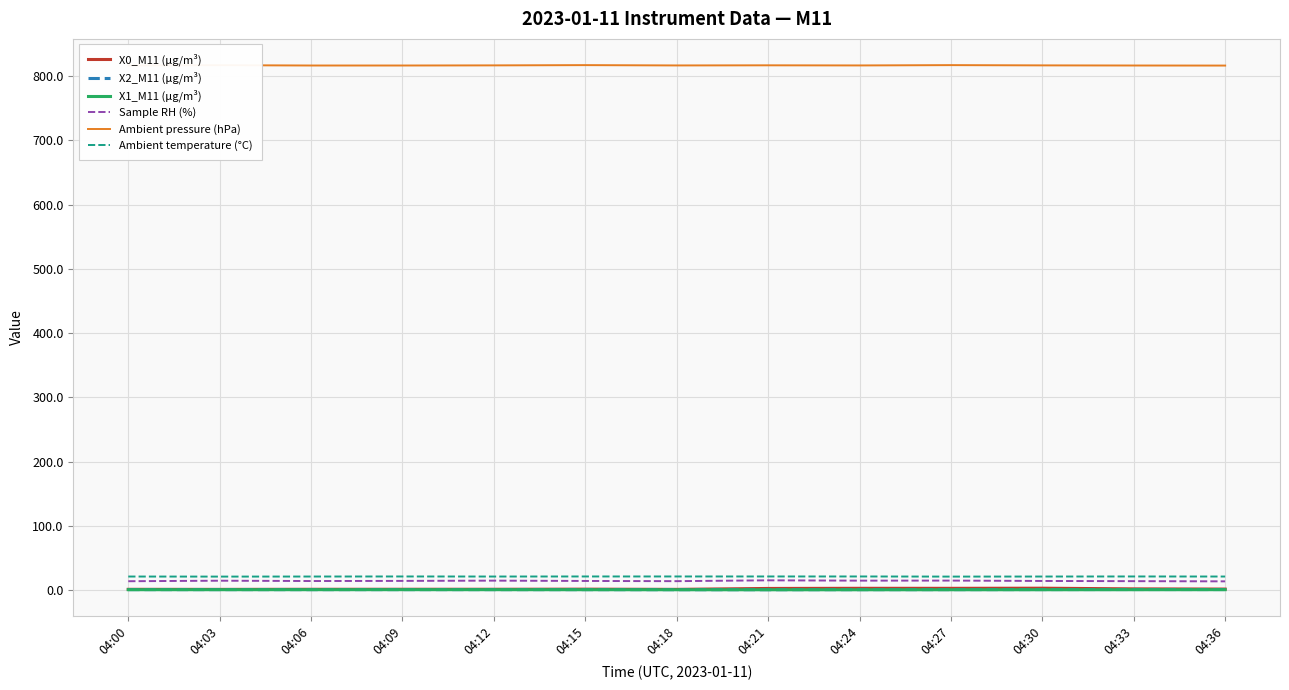

True or false: Ambient temperature (°C) and Ambient pressure (hPa) cross at least once.

False